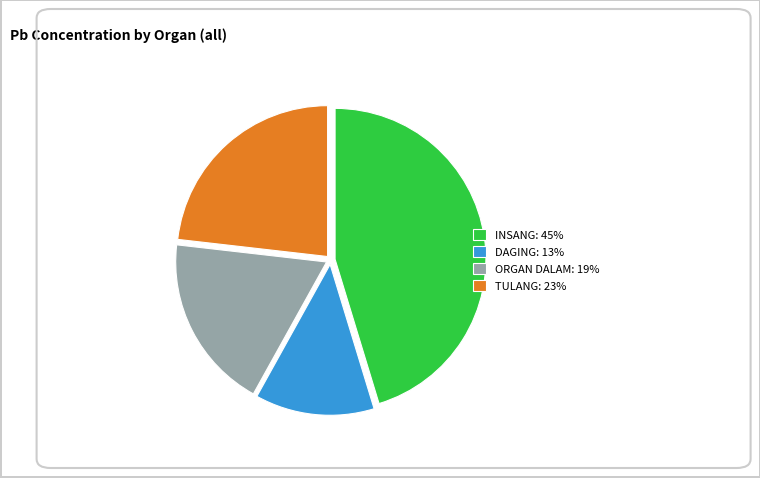

How many segments does this pie chart have?

4